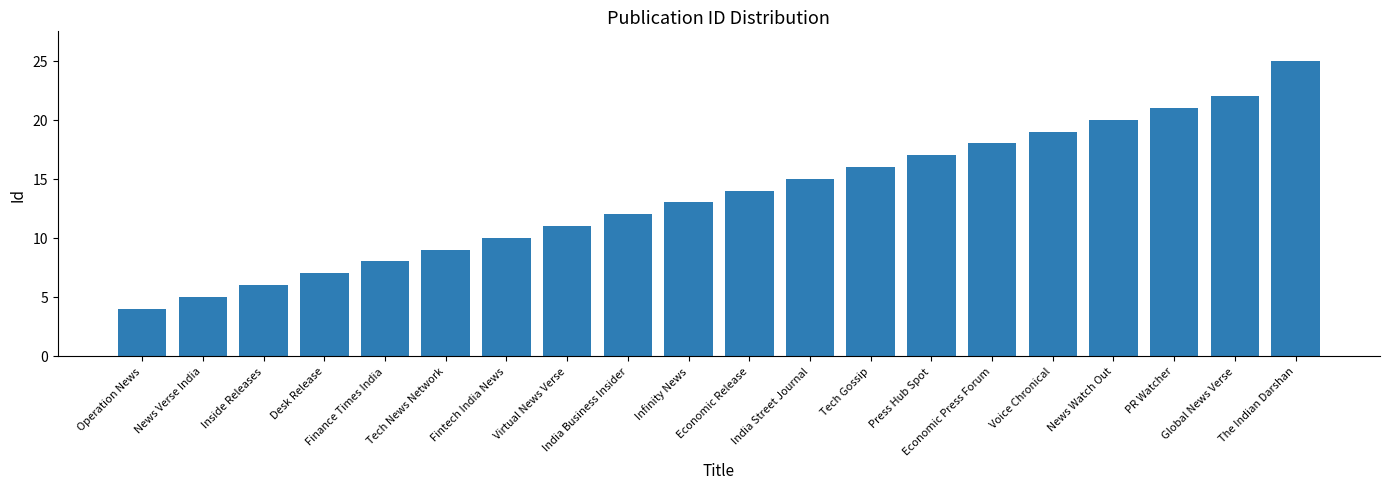

Reading right to left, extract all data points from this chart.

25	22	21	20	19	18	17	16	15	14	13	12	11	10	9	8	7	6	5	4